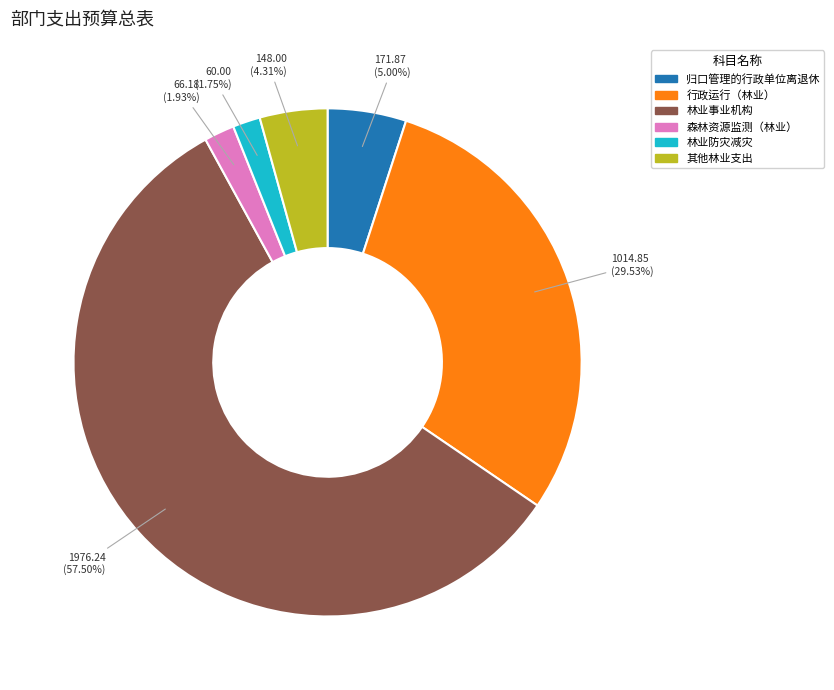

Combined, what portion of the pie is 森林资源监测（林业） and 林业防灾减灾?

3.7%